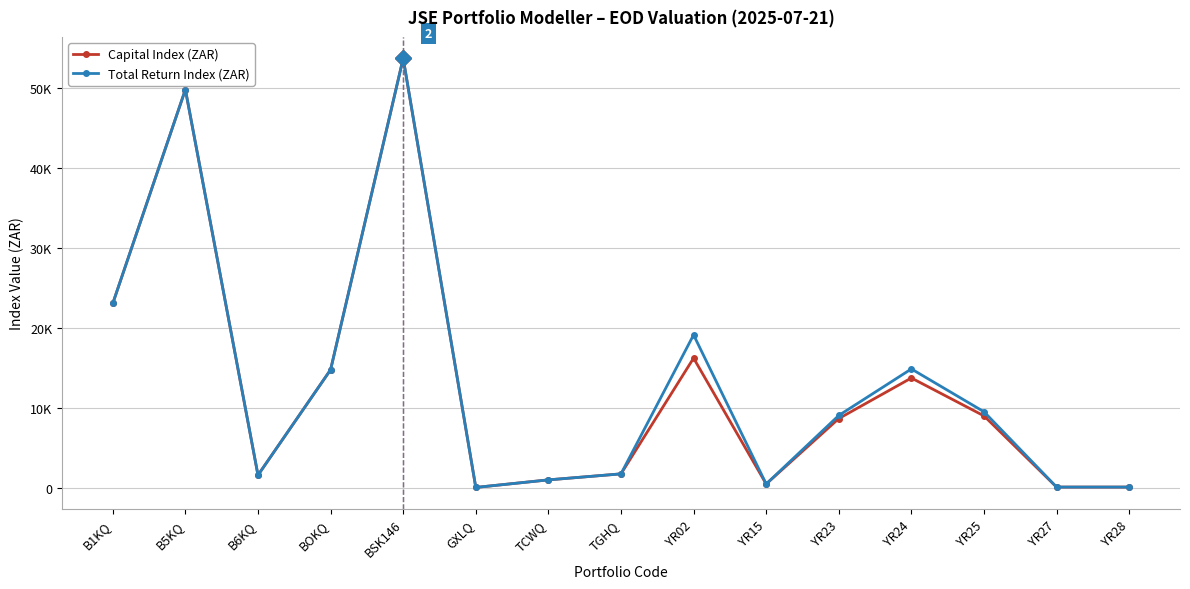

What position from the right is YR28?

1